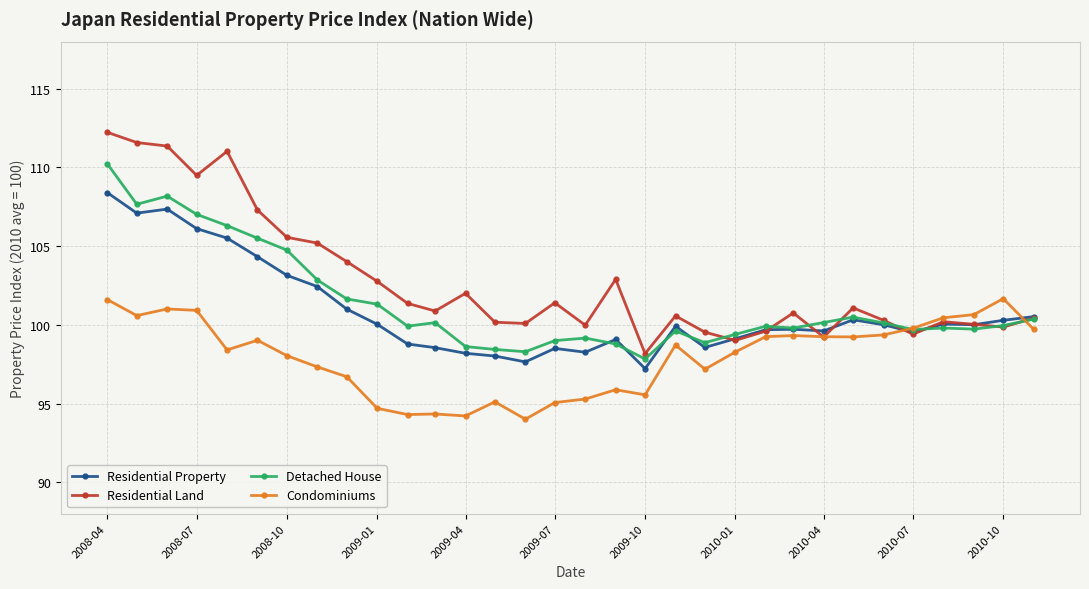

How many lines are shown in the chart?

4